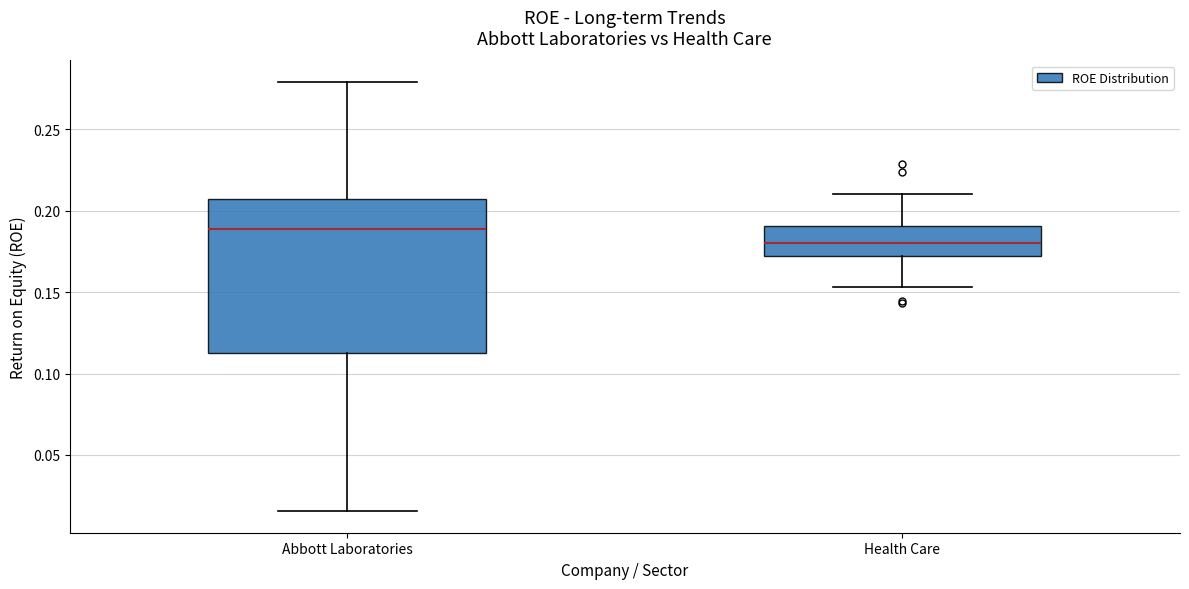

Which box has the highest median line?

Abbott Laboratories